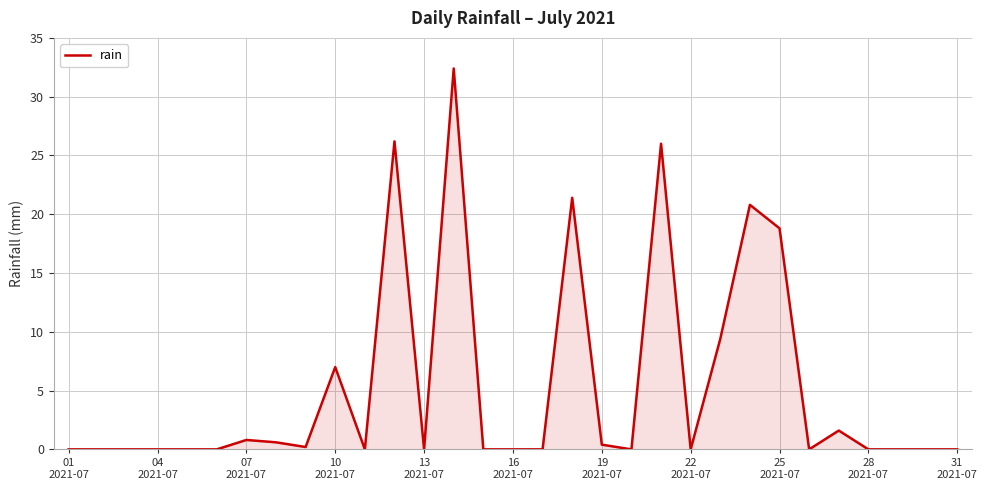

How many lines are shown in the chart?

1